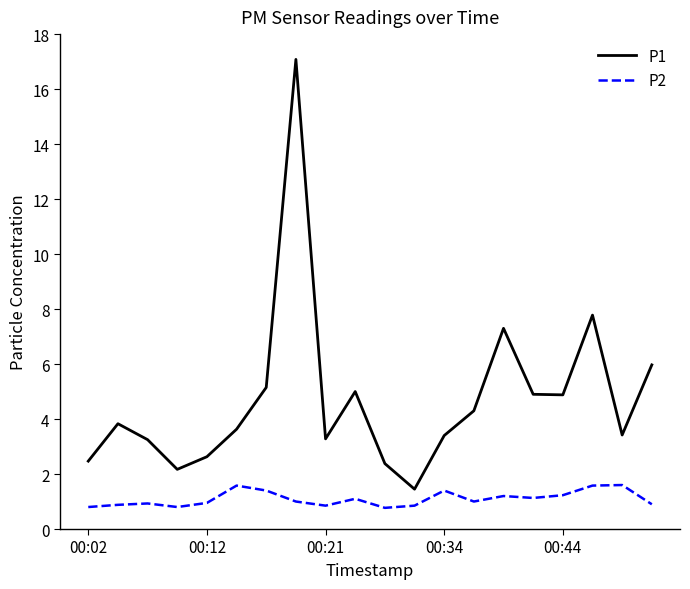

Which series has the widest spread of values?

P1